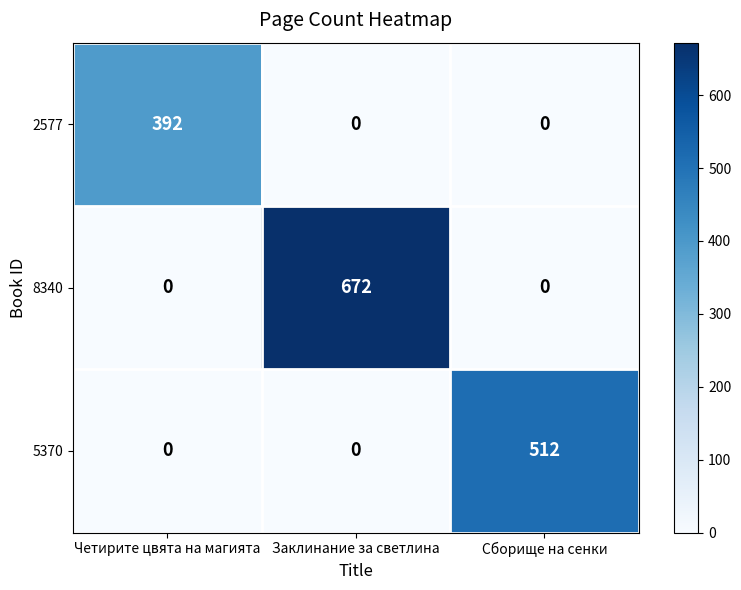

Which category has the highest value in the 2577 series?

Четирите цвята на магията